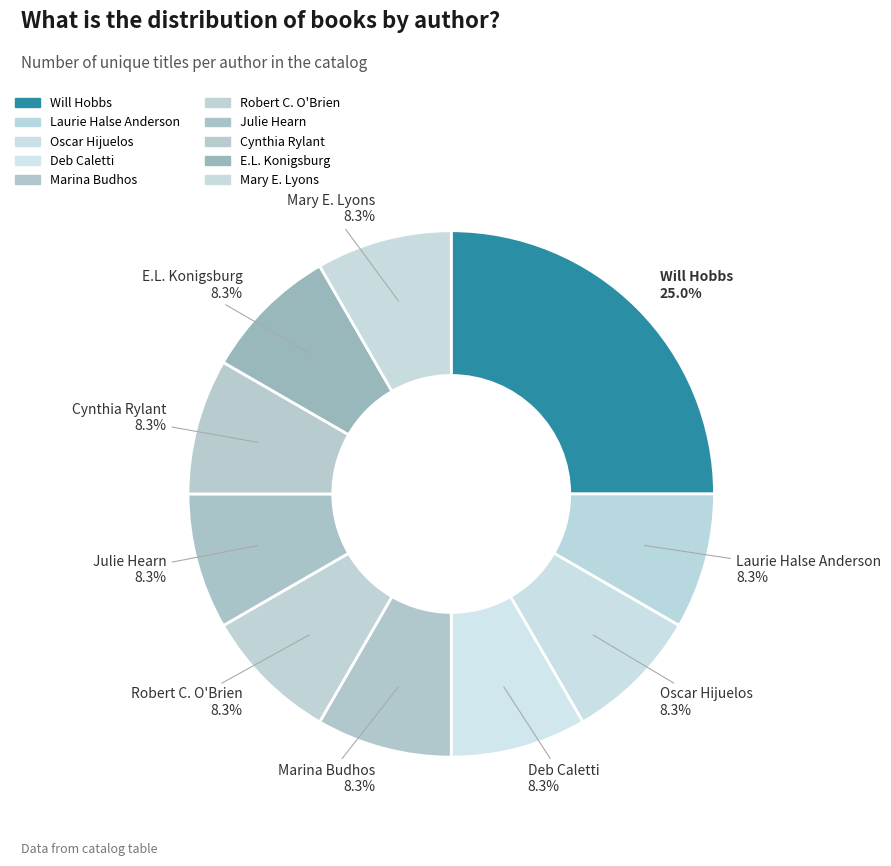

Is it true that Julie Hearn is 8% of the pie?

True